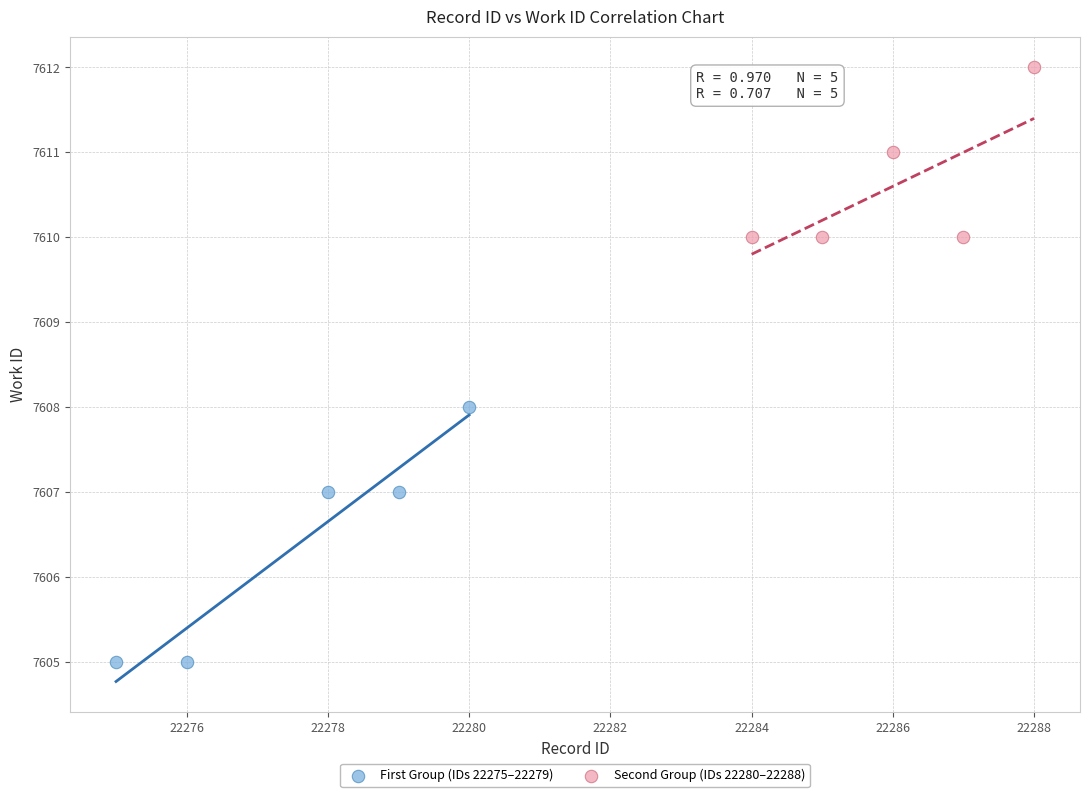

What are all the series names shown in the legend?

First Group (IDs 22275–22279), Second Group (IDs 22280–22288)